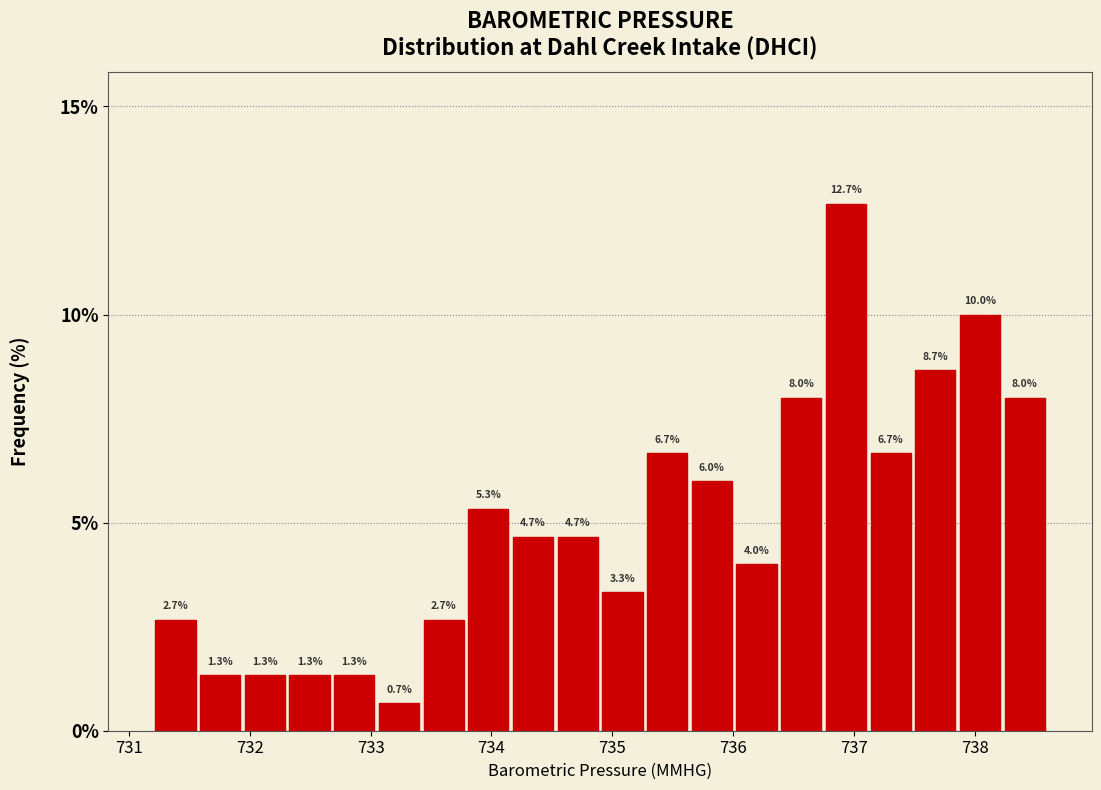

Read against the x-axis, roughly where is the centre of the tallest bar?

736.9